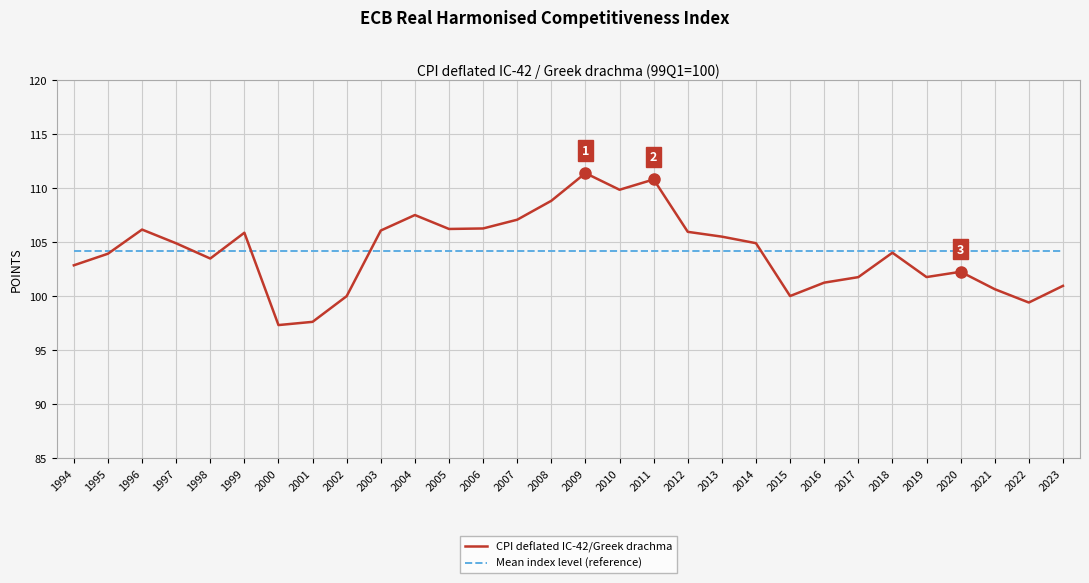

How many distinct data groups are displayed?

2